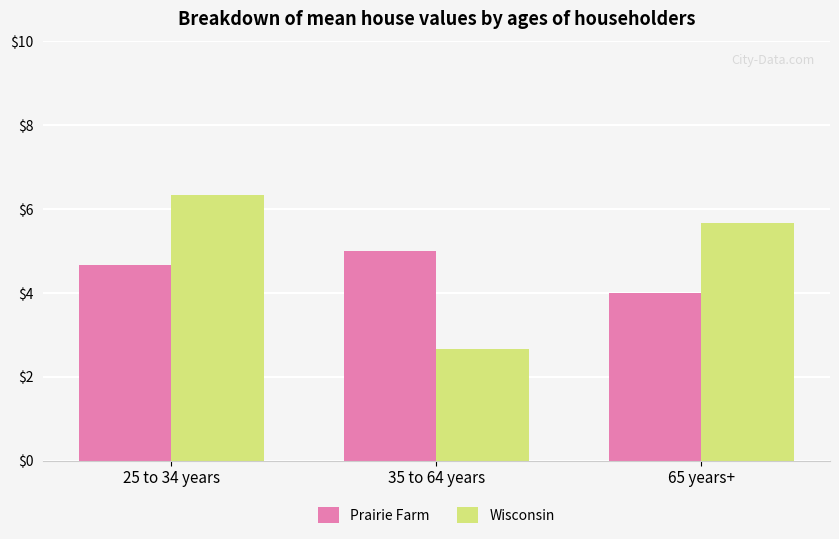

Reading left to right, what are all the values shown in this chart?

Prairie Farm: 4.7	5.0	4.0
Wisconsin: 6.3	2.7	5.7